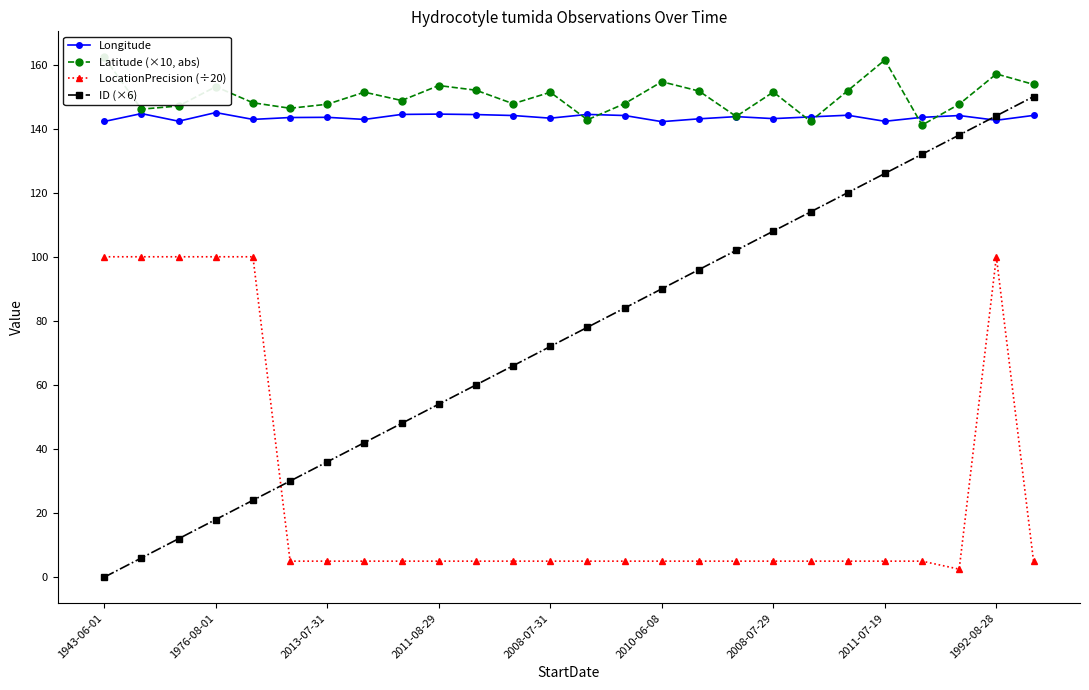

What are all the series names shown in the legend?

Longitude, Latitude (×10, abs), LocationPrecision (÷20), ID (×6)